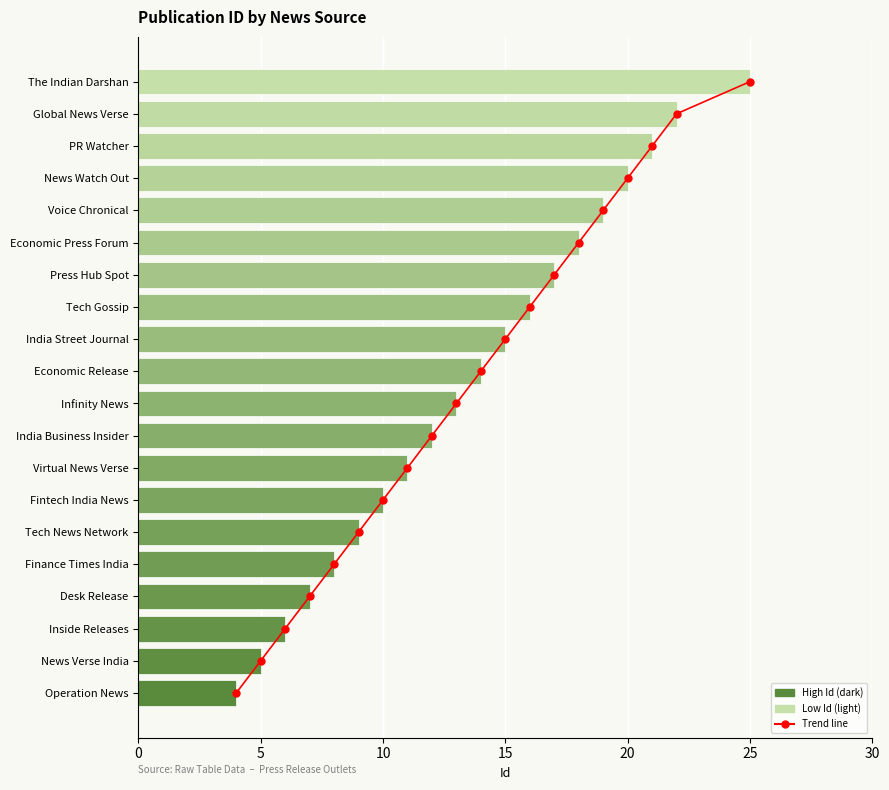

Rank the series by their maximum value, from highest to lowest.

Id, Trend